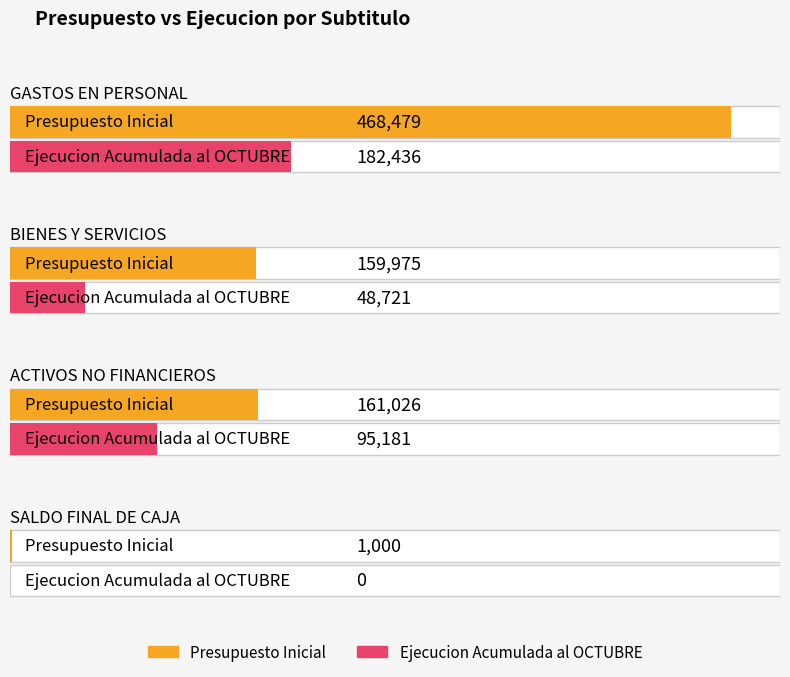

Which series has the largest range (max minus min)?

Presupuesto Inicial